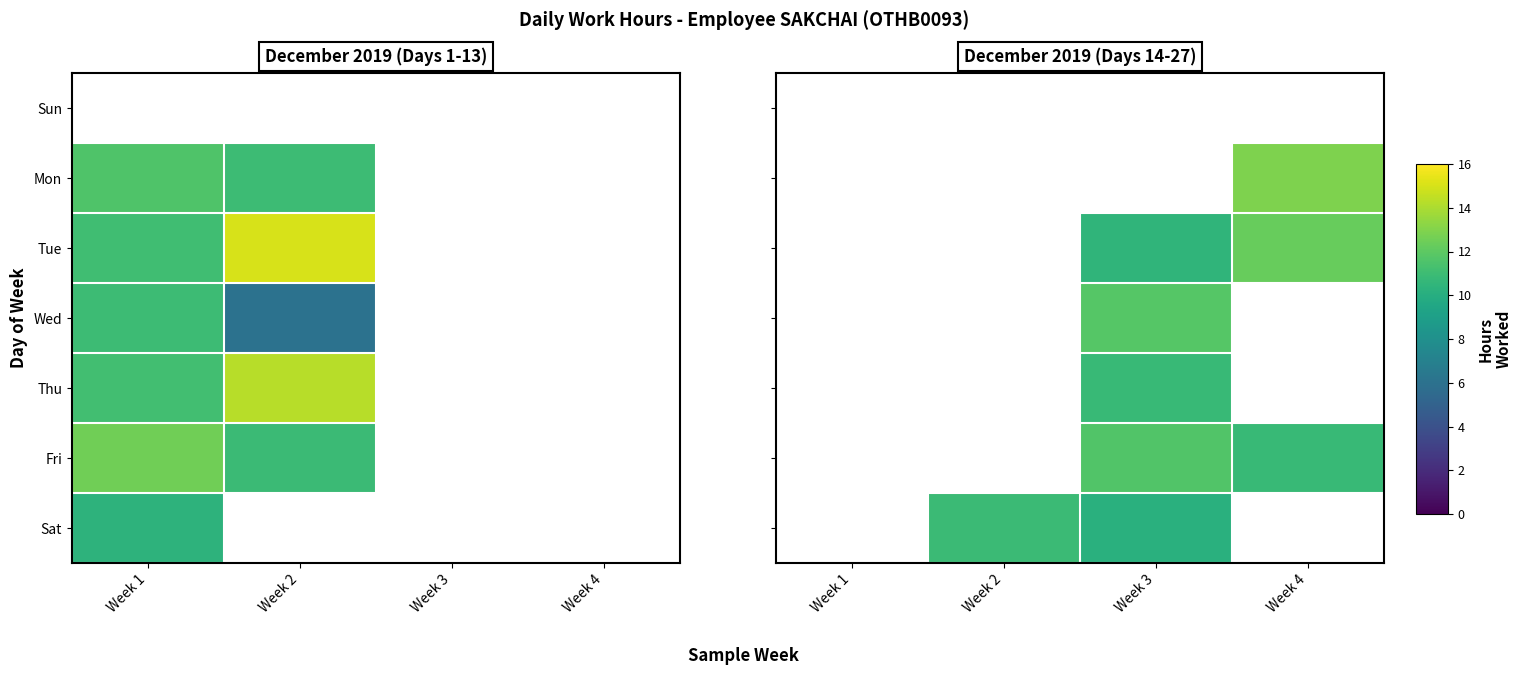

Is the value of Wed at Week 4 greater than the value of Fri at Week 2?

No